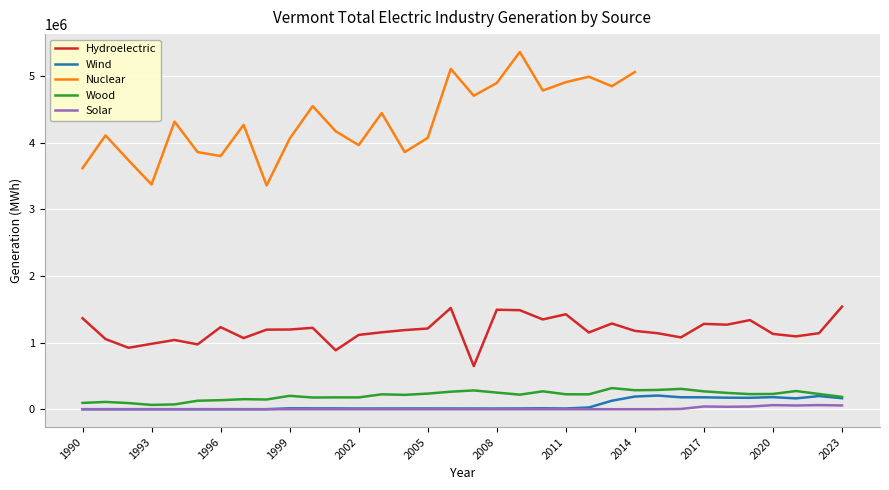

True or false: Wind and Hydroelectric cross at least once.

False